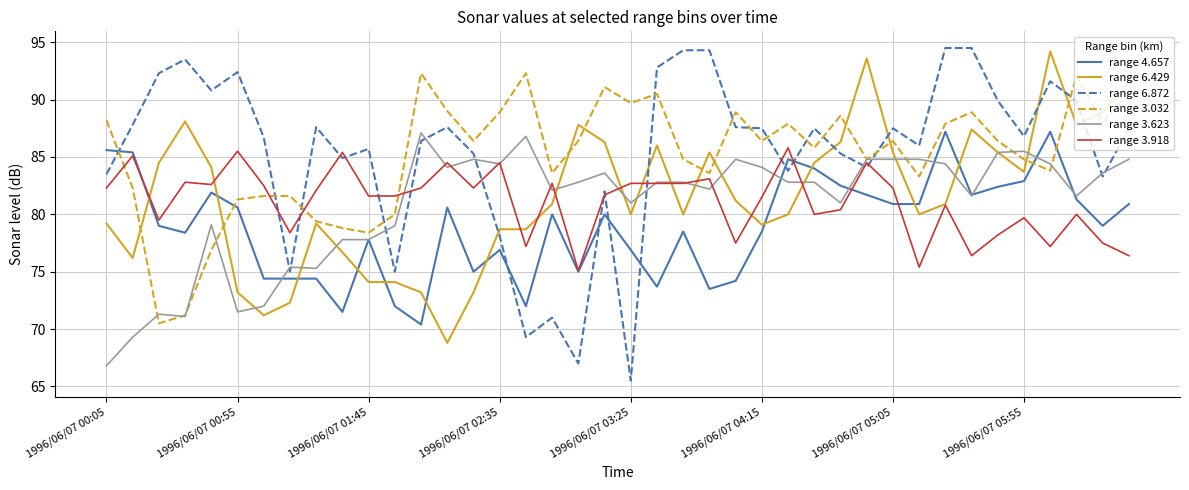

Which series has the widest spread of values?

range 6.872